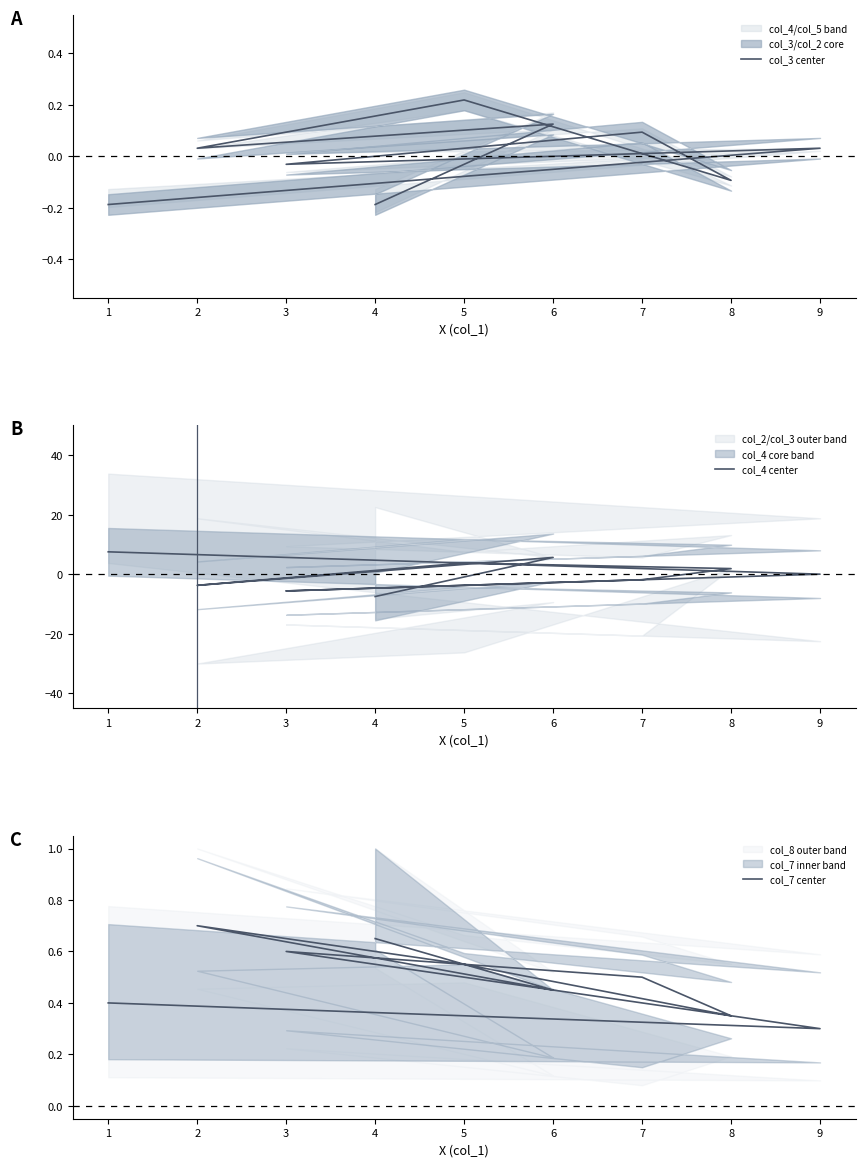

How many intersections are there between col_4 center and col_3 center?

5